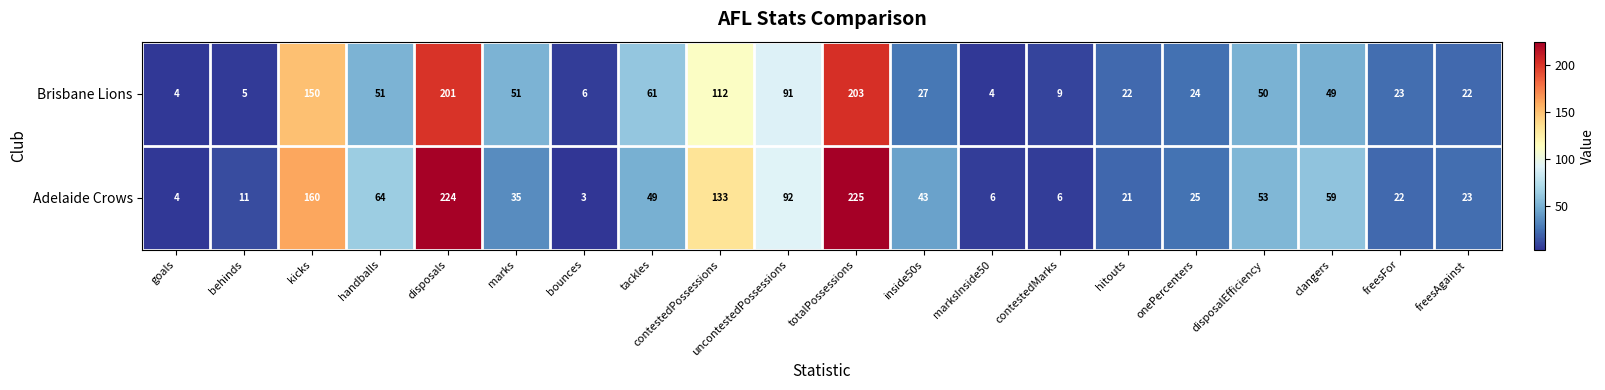

The value of Adelaide Crows at inside50s is 19. True or false?

False